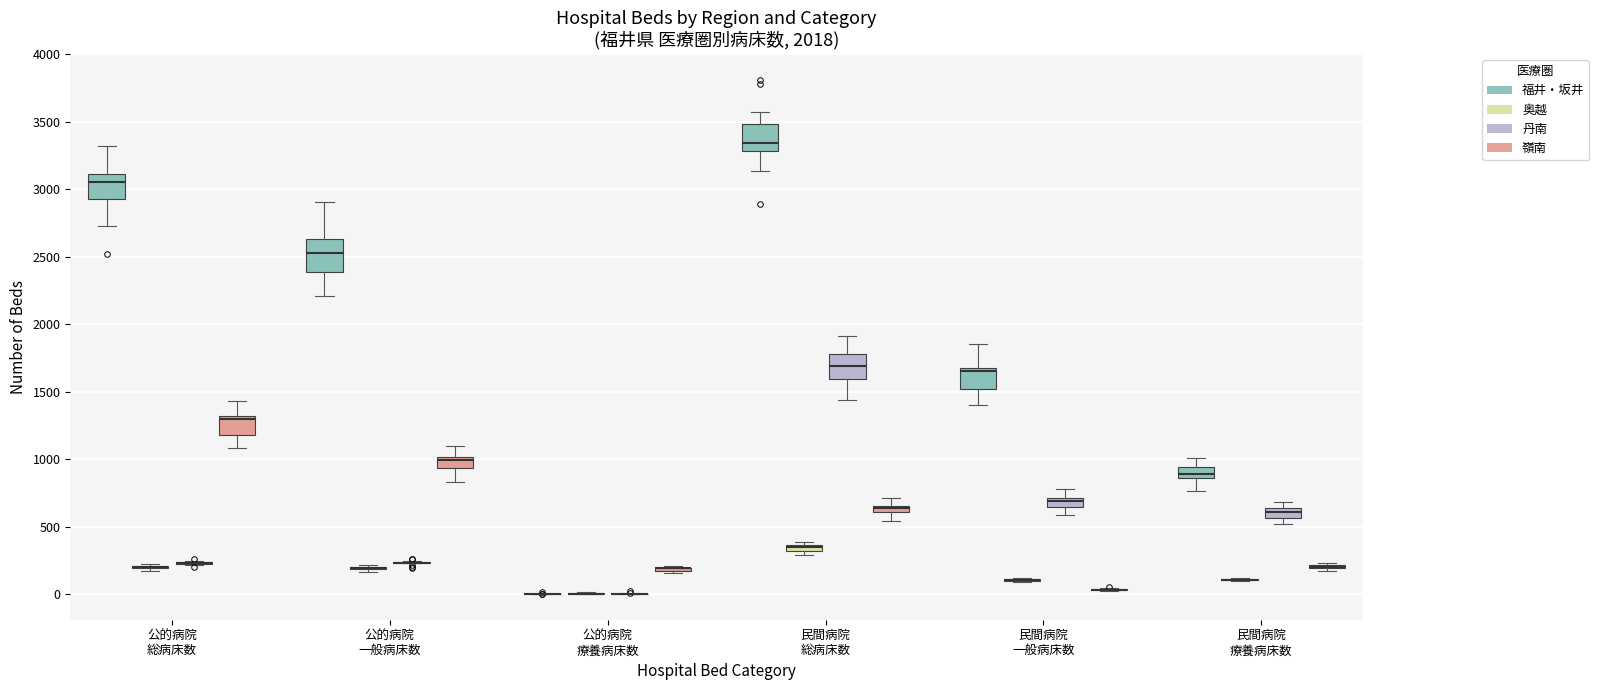

Where is the lower edge of the box for 民間病院 総病床数 (丹南) on the y-axis? The values are not printed on the chart, so give them approximately, as read against the axis.

1600